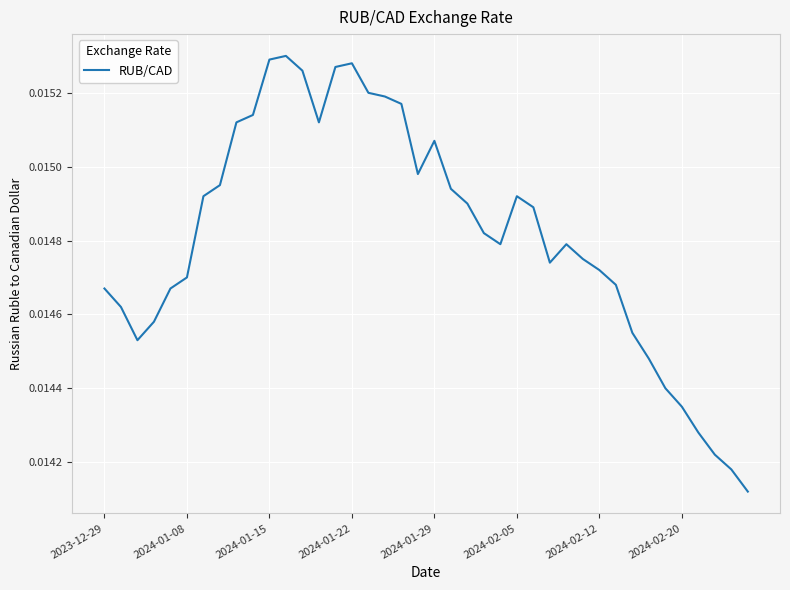

Does the chart have visible grid lines?

Yes